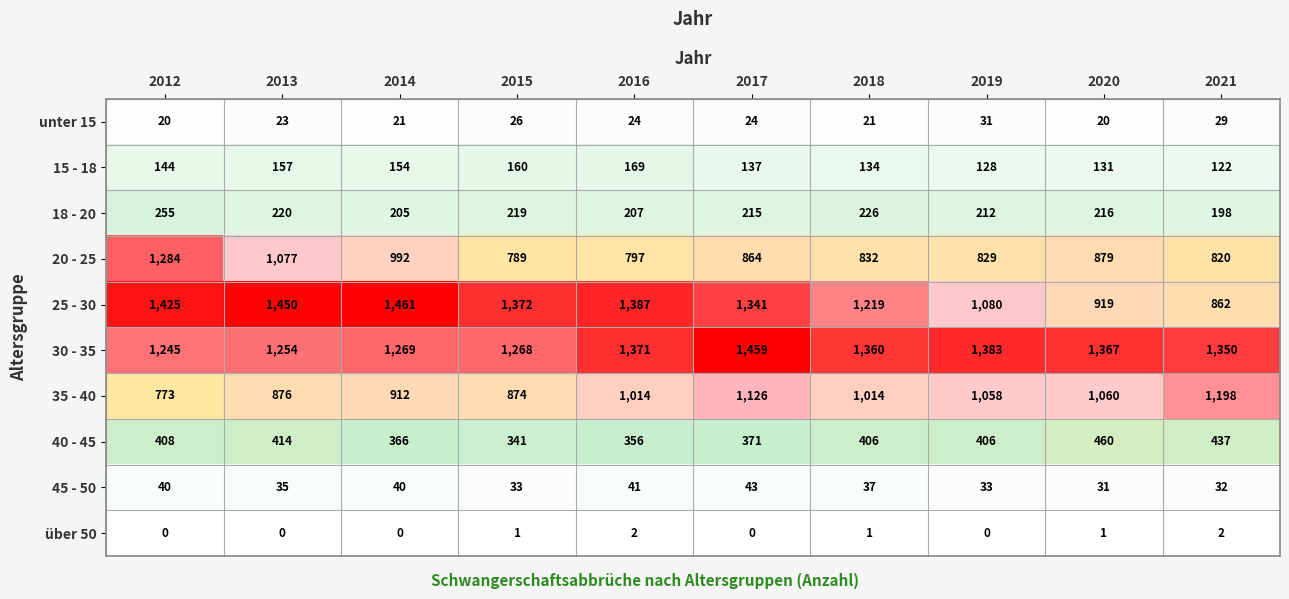

Read the 18 - 20 value at 2016.

207